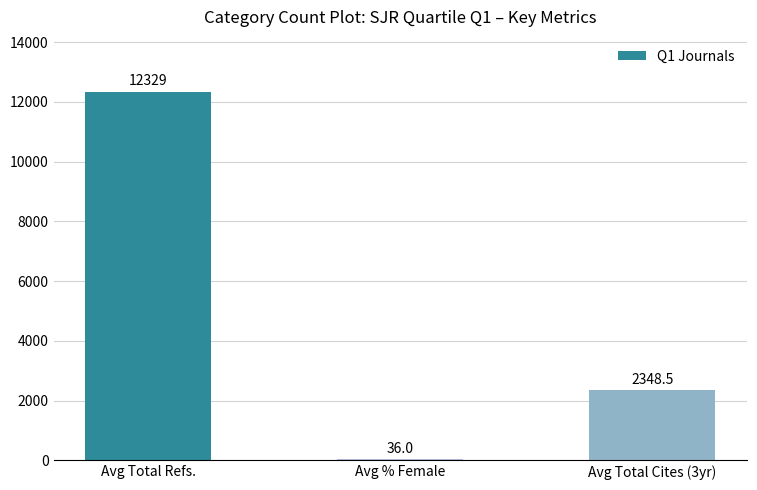

Count the number of data series in this chart.

1